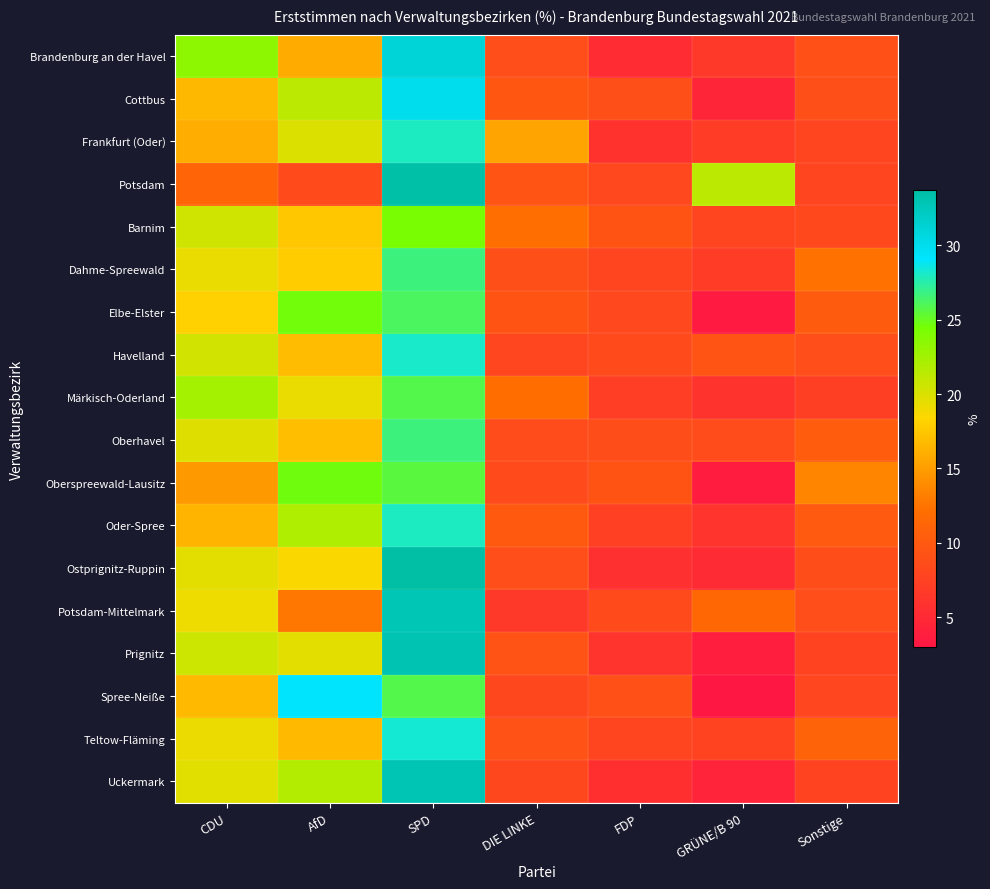

Which label corresponds to the largest value in the chart?

SPD